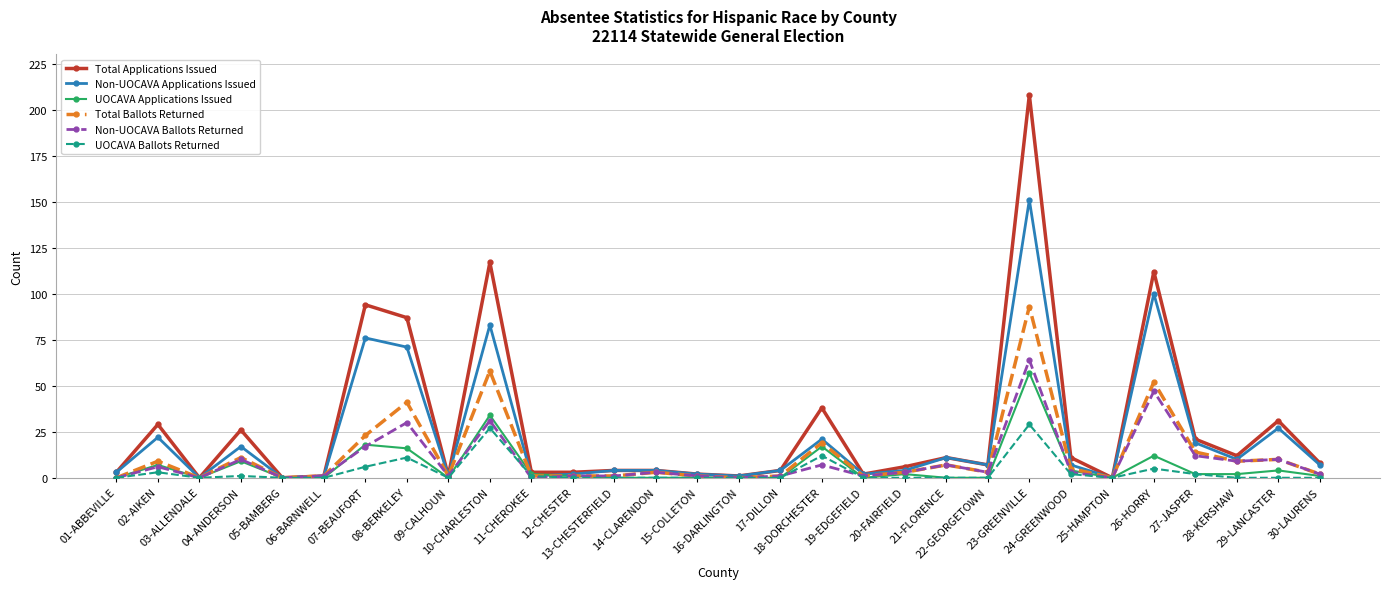

How many data points does each series have?

30